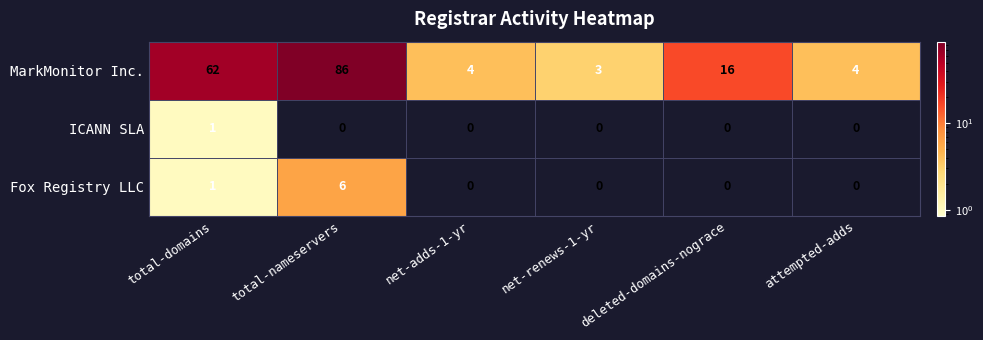

Which series has the largest total across all categories?

MarkMonitor Inc.